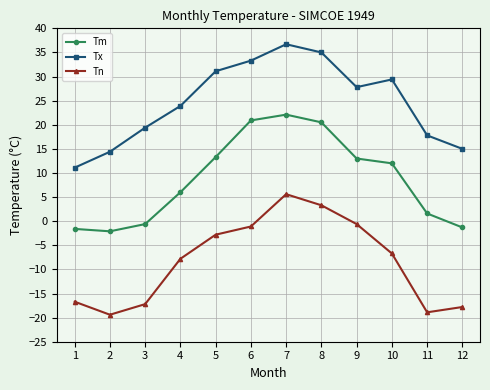

How many interior local peaks does the Tm series have?

1